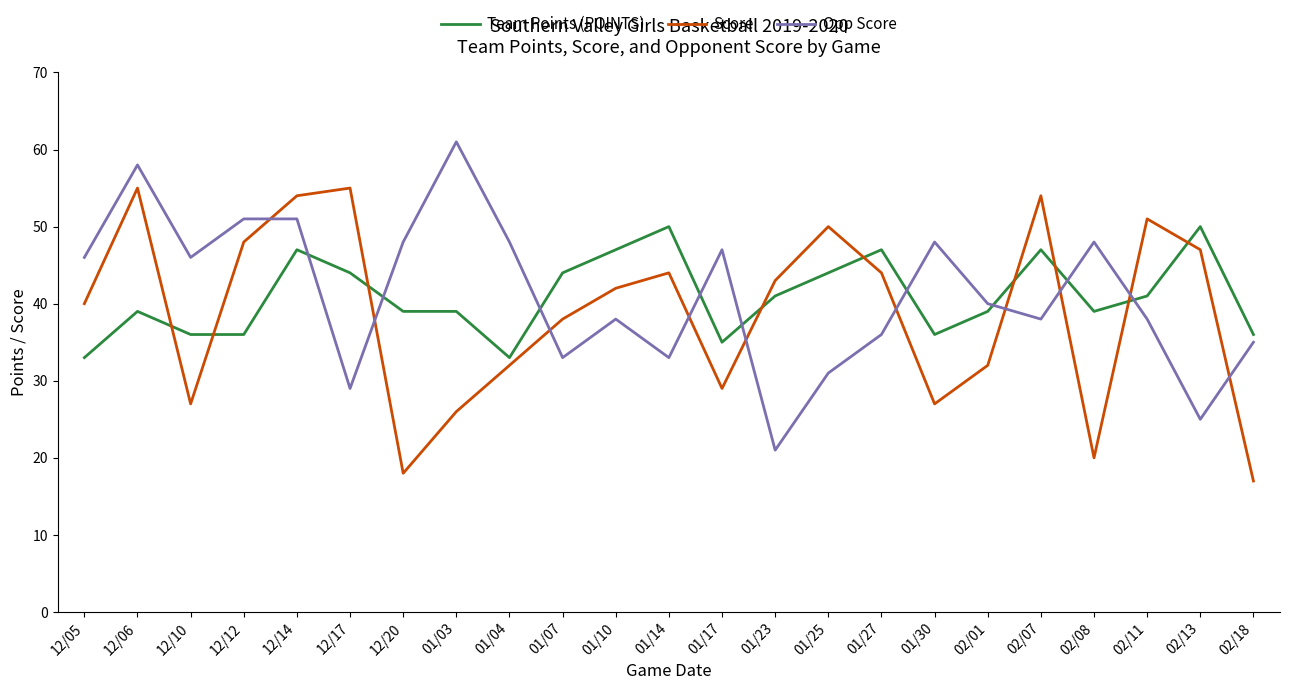

What is the difference between the highest and lowest values at 12/06?

19